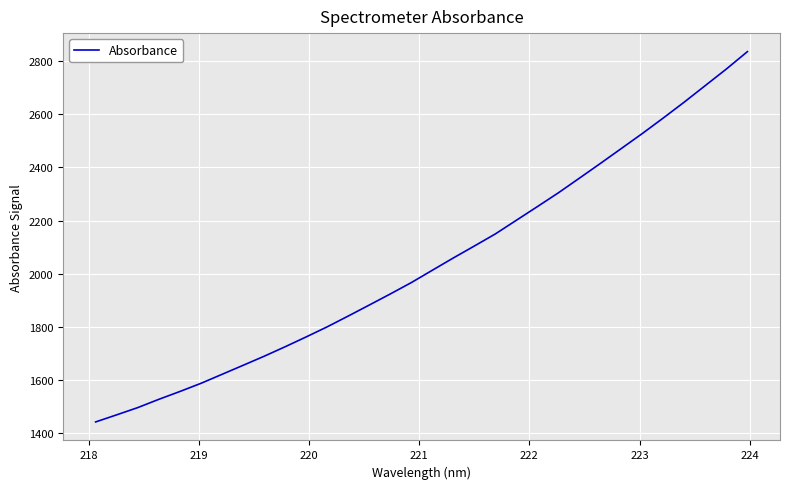

True or false: there are more than 1 points higher than both neighbors.

False